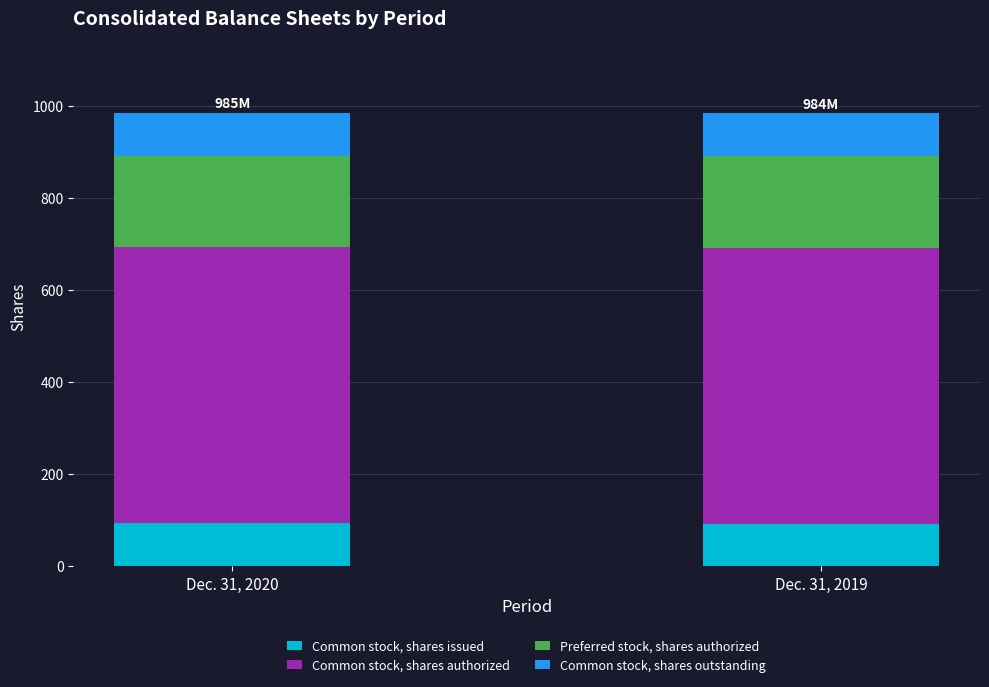

Does the chart contain any negative values?

No